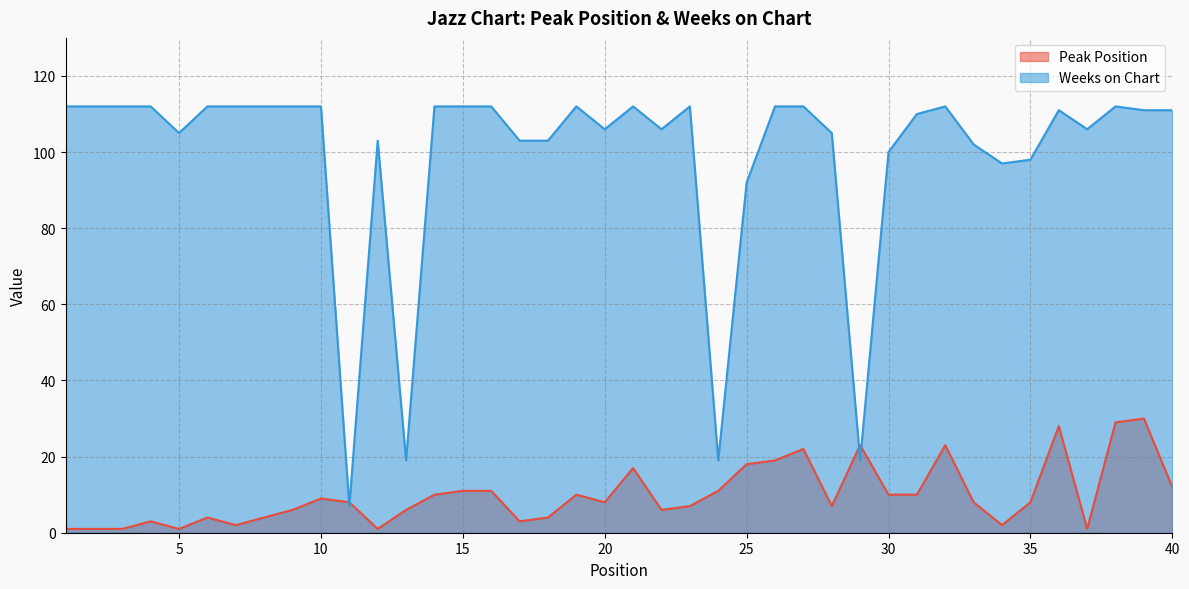

True or false: Peak Position has more than 0 interior local peaks.

True